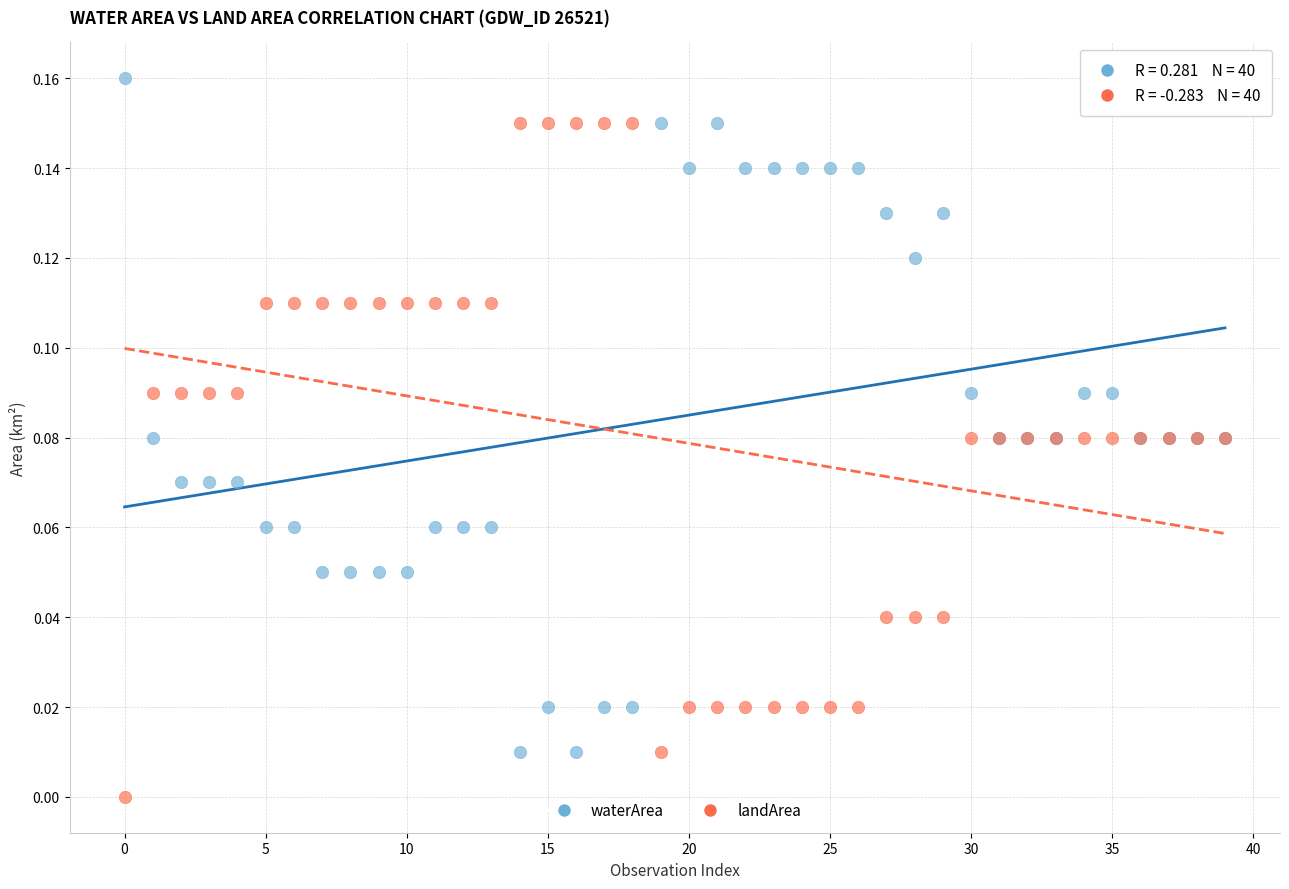

Which series contains the highest Y value?

waterArea